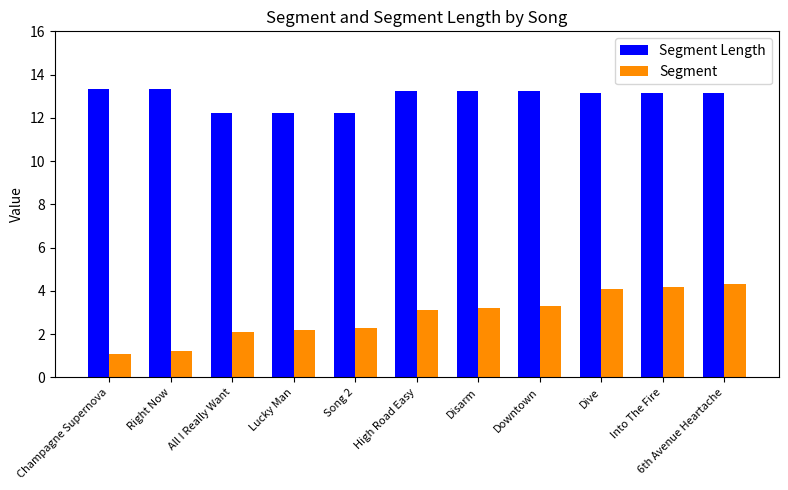

What is the sum of the Segment values at 6th Avenue Heartache and Right Now?

5.5